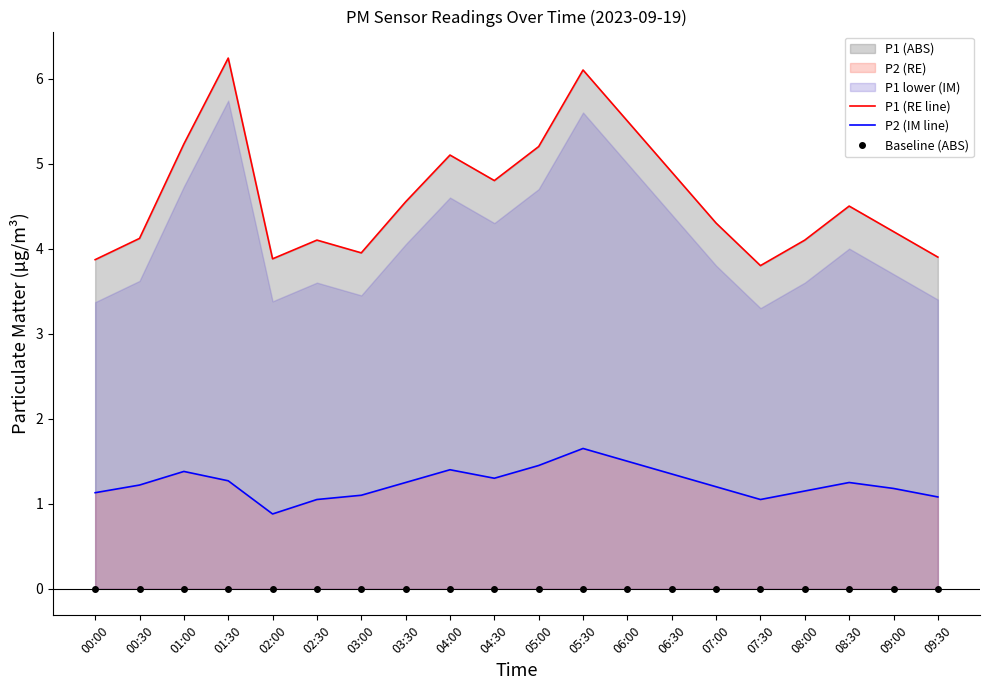

What is the difference between the P2 (IM line) values at 07:00 and 03:30?

0.1